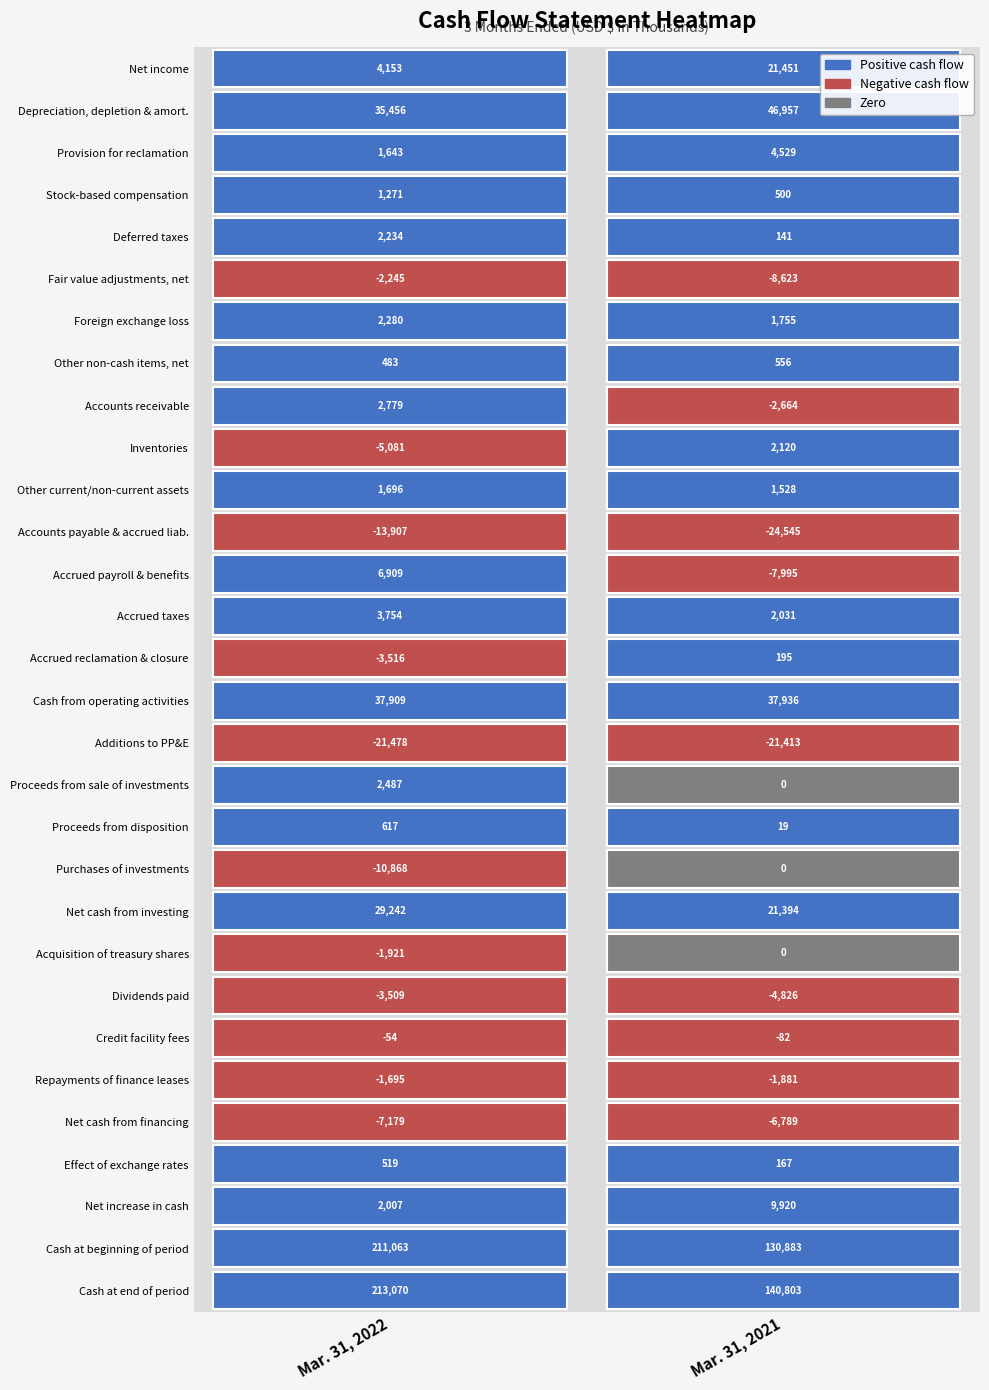

Which series changed the most between 0 and 1?

Cash at beginning of period